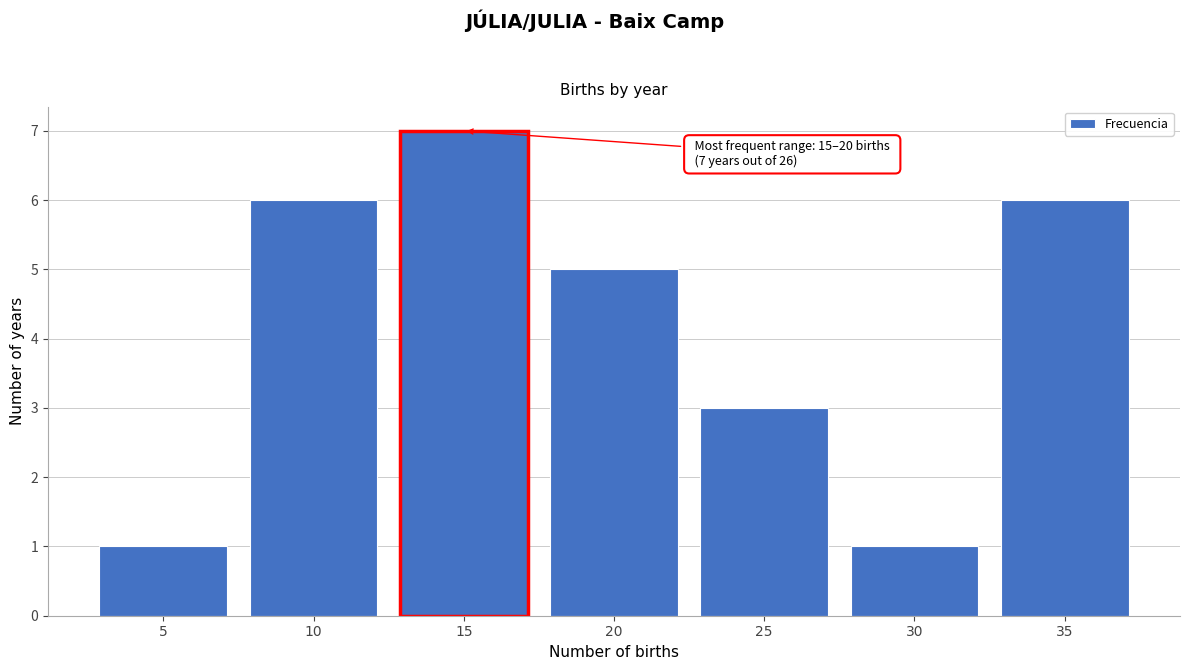

Reading left to right, list all the values displayed in this chart.

5=1	10=6	15=7	20=5	25=3	30=1	35=6